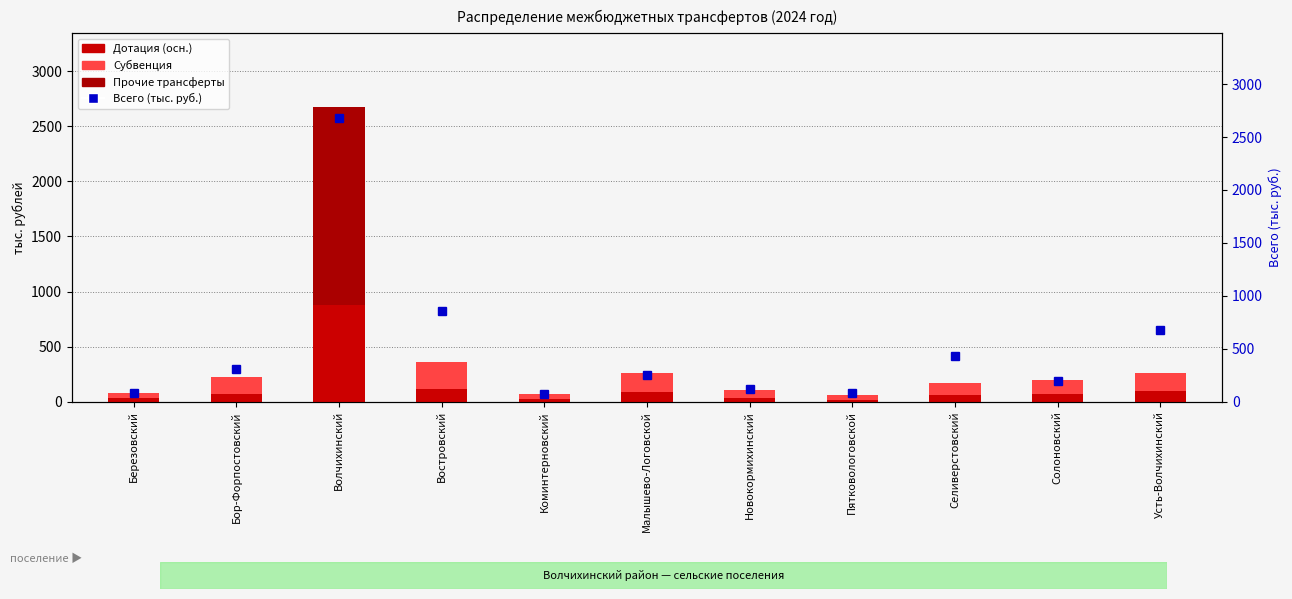

The Субвенция series shows 45.1 at Коминтерновский. True or false?

True